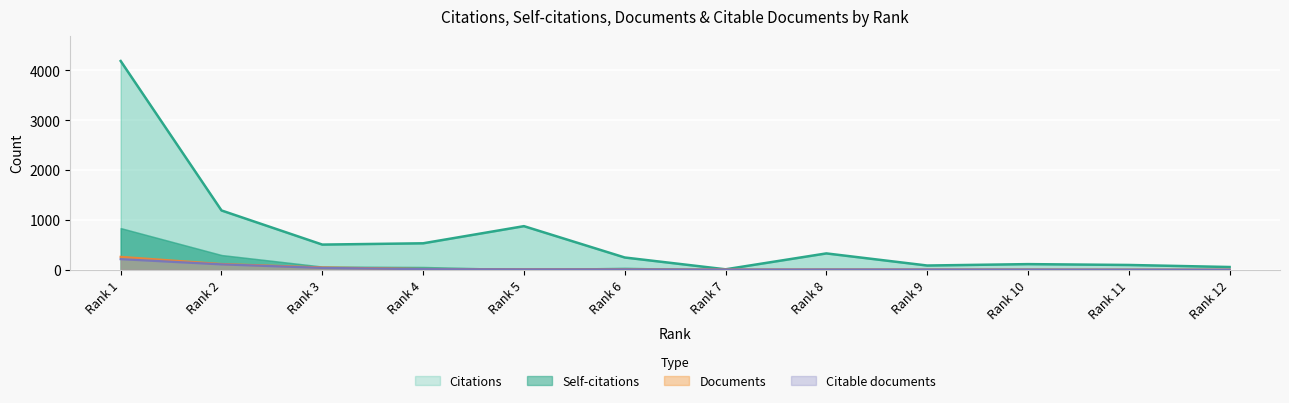

How many interior local valleys does the Documents series have?

1